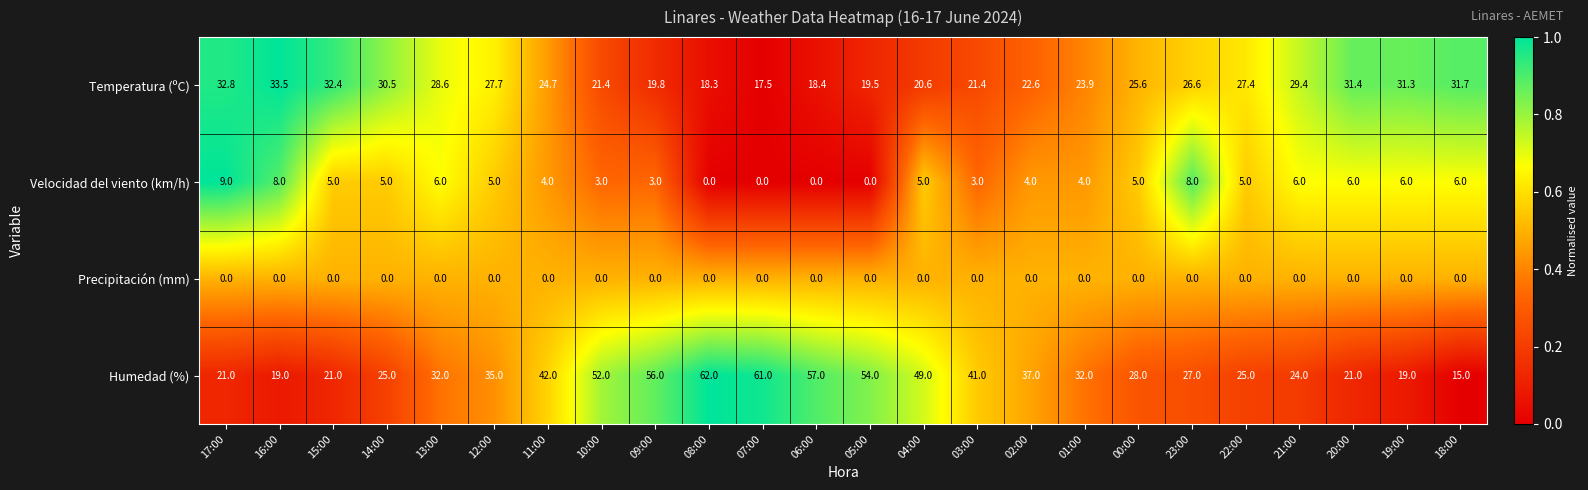

How many distinct data groups are displayed?

4